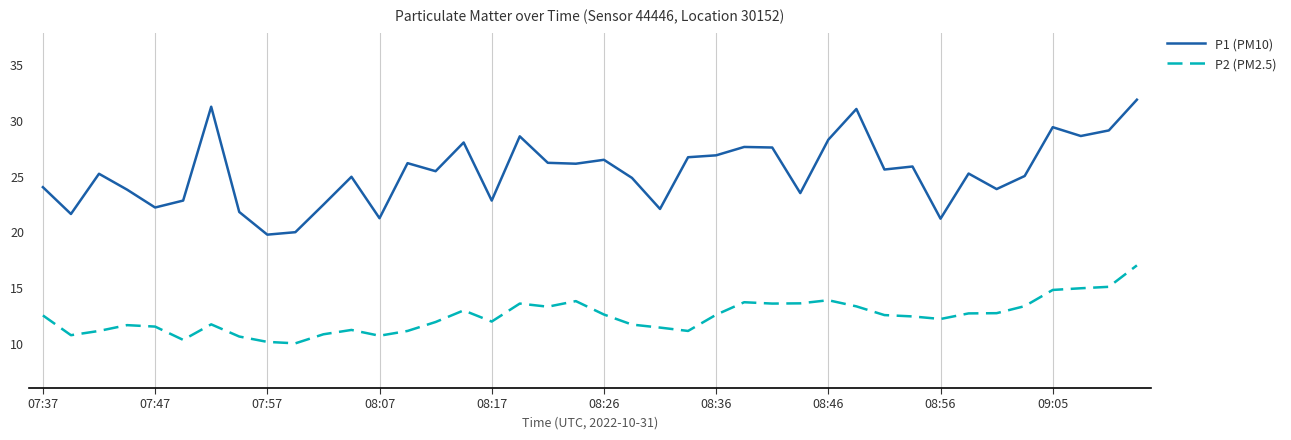

Which series has the largest total across all categories?

P1 (PM10)